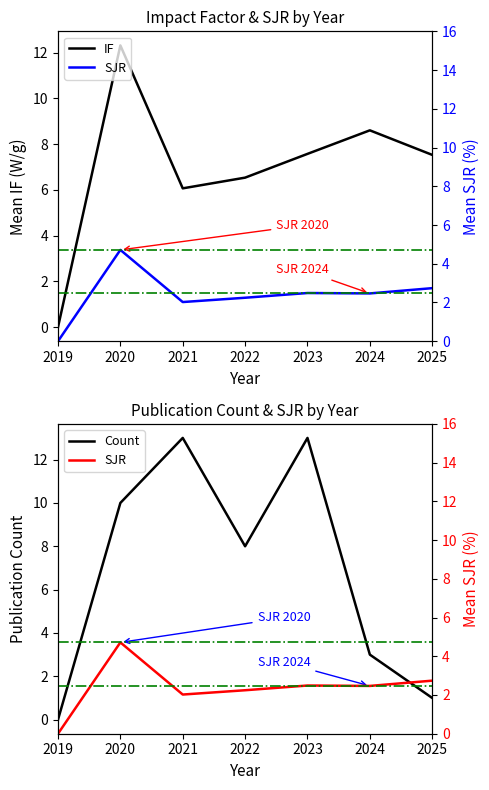

The Count series shows -3.9 at 2019. True or false?

False